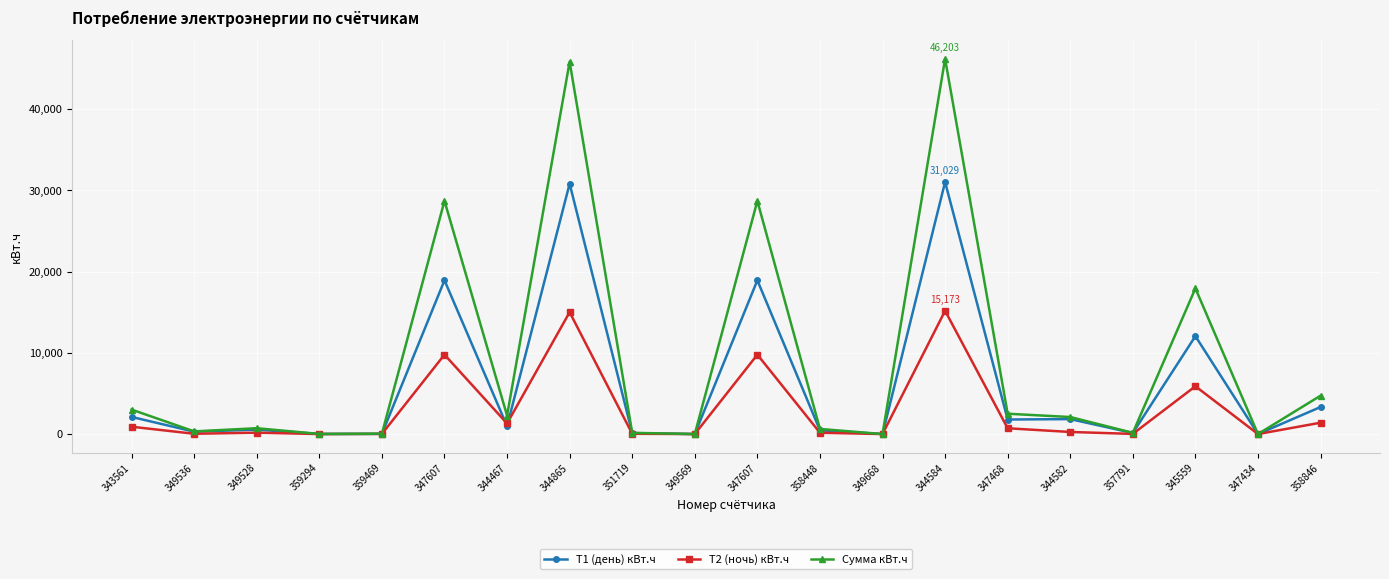

What are all the series names shown in the legend?

Т1 (день) кВт.ч, Т2 (ночь) кВт.ч, Сумма кВт.ч